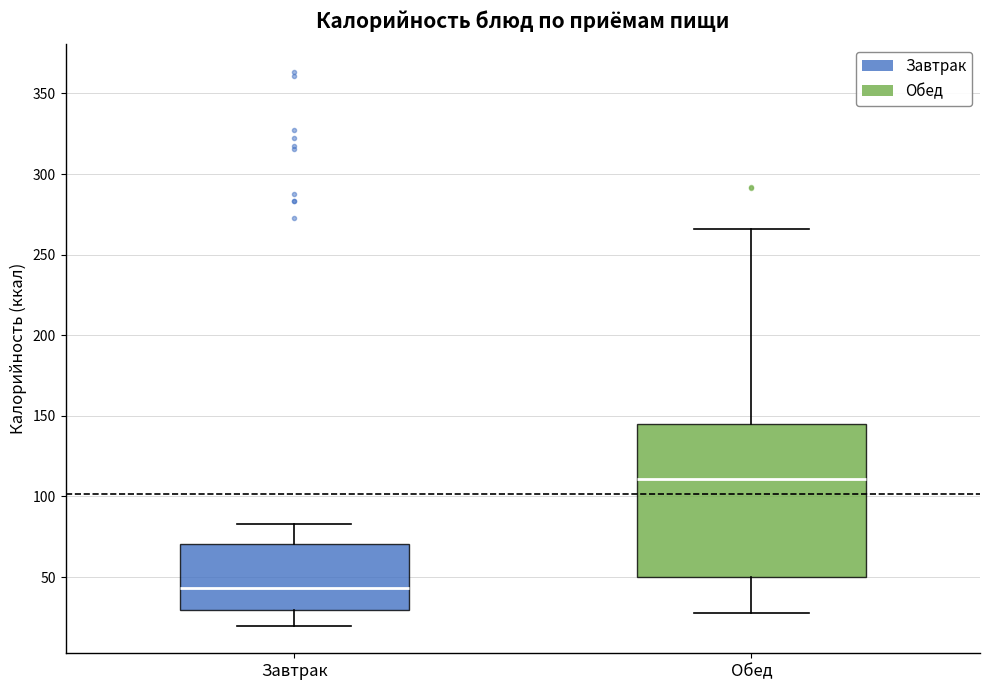

Which box is the tallest, from its lower edge to its upper edge?

Обед